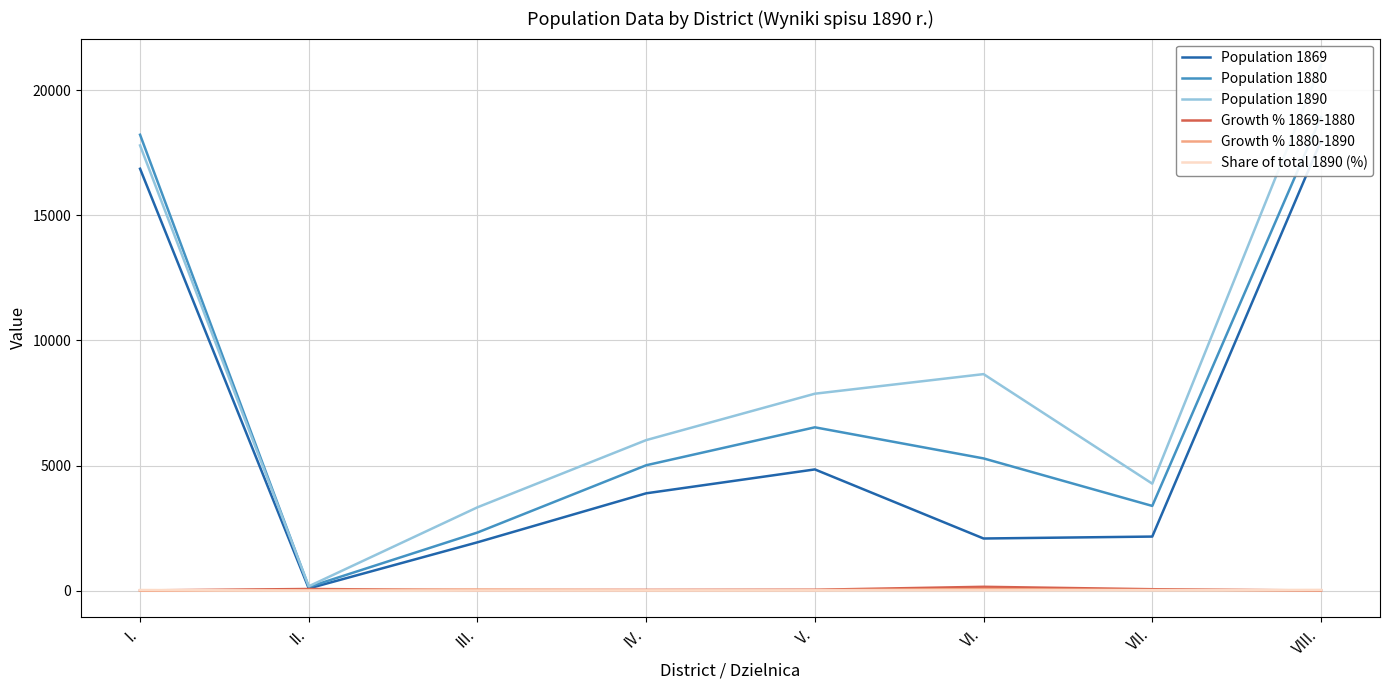

Which category has the highest value across all series?

VIII.